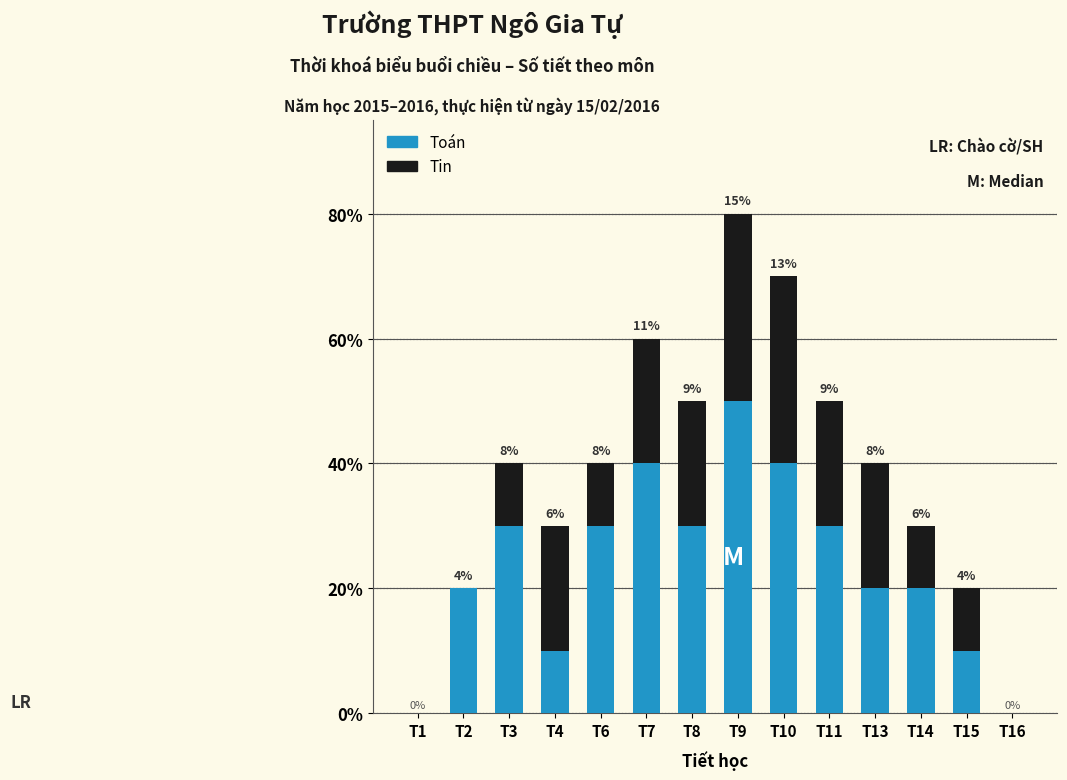

Which category has the highest value in the Toán series?

T9